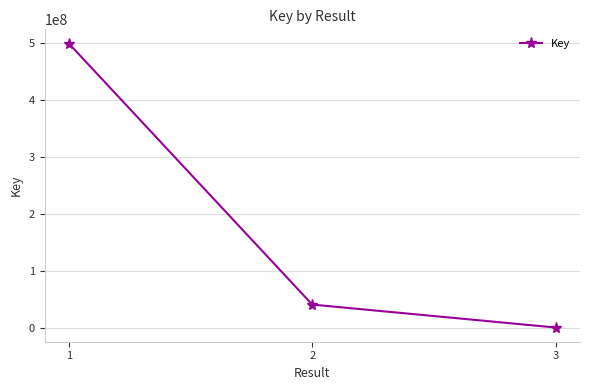

Between 1 and 3, which is larger?

1